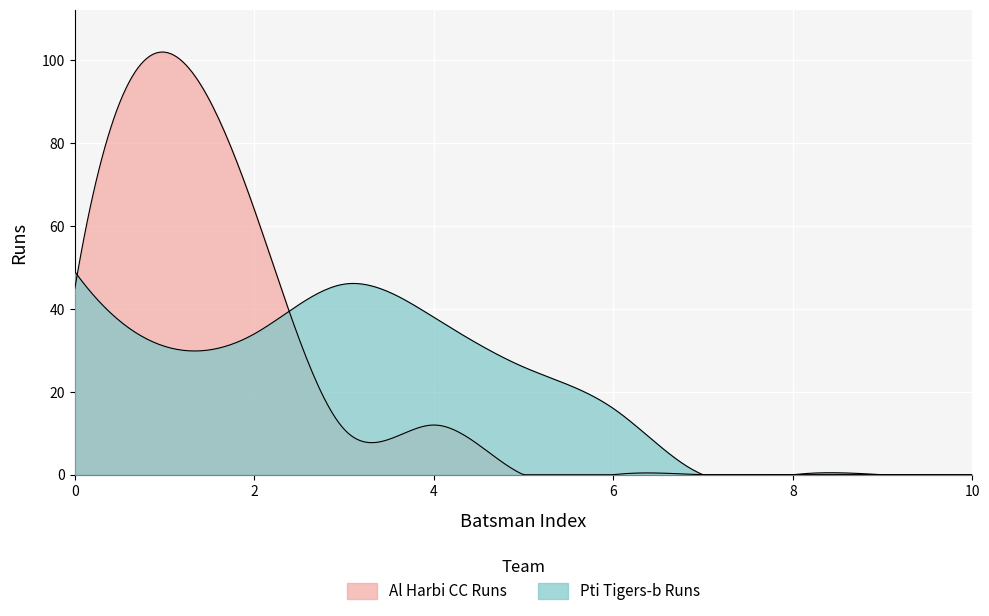

Reading left to right, list all the values displayed in this chart.

Al Harbi CC Runs: 45	102	64	11	12	0	0	0	0	0	0
Pti Tigers-b Runs: 49	31	34	46	38	26	16	0	0	0	0